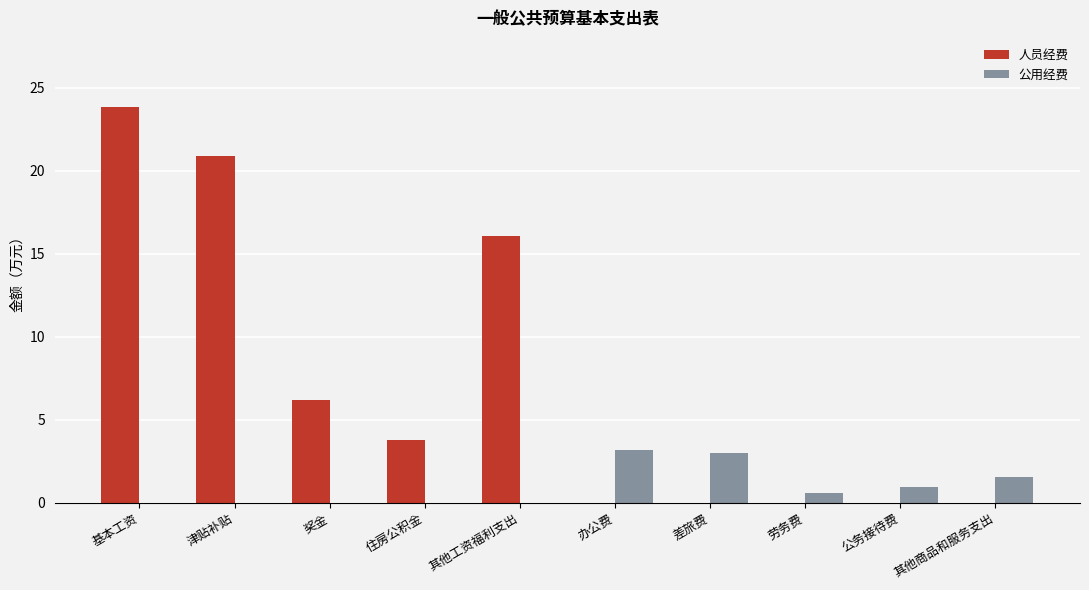

Which series has the largest total across all categories?

人员经费